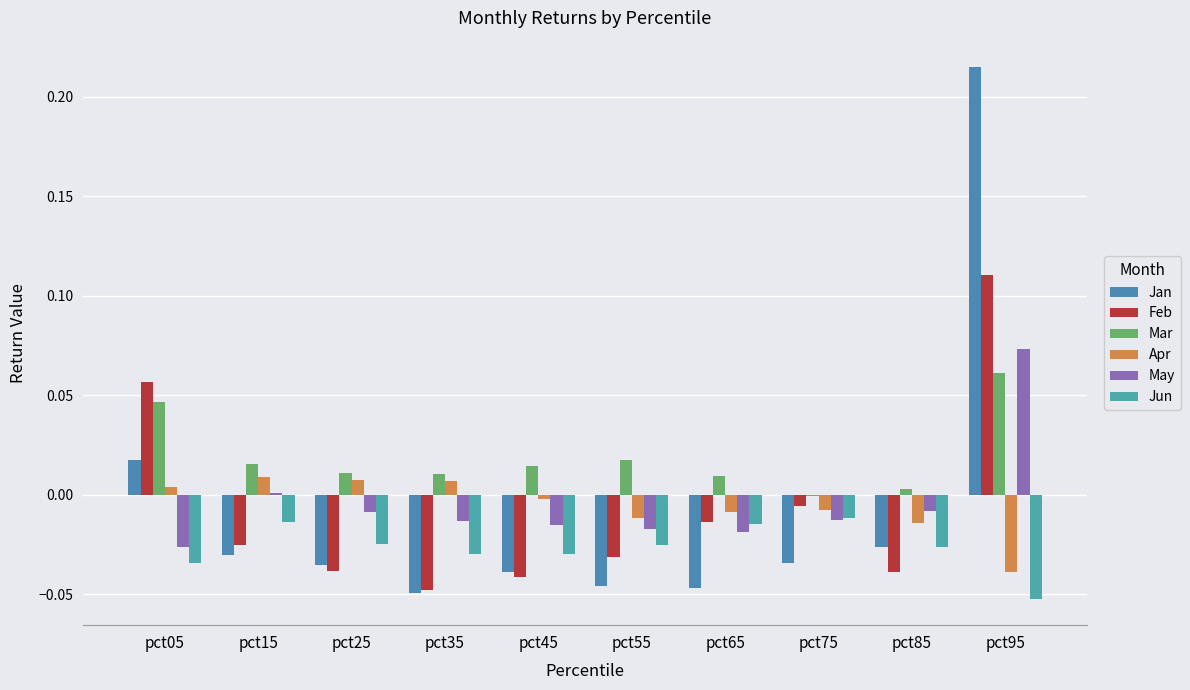

Which label corresponds to the largest value in the chart?

pct95